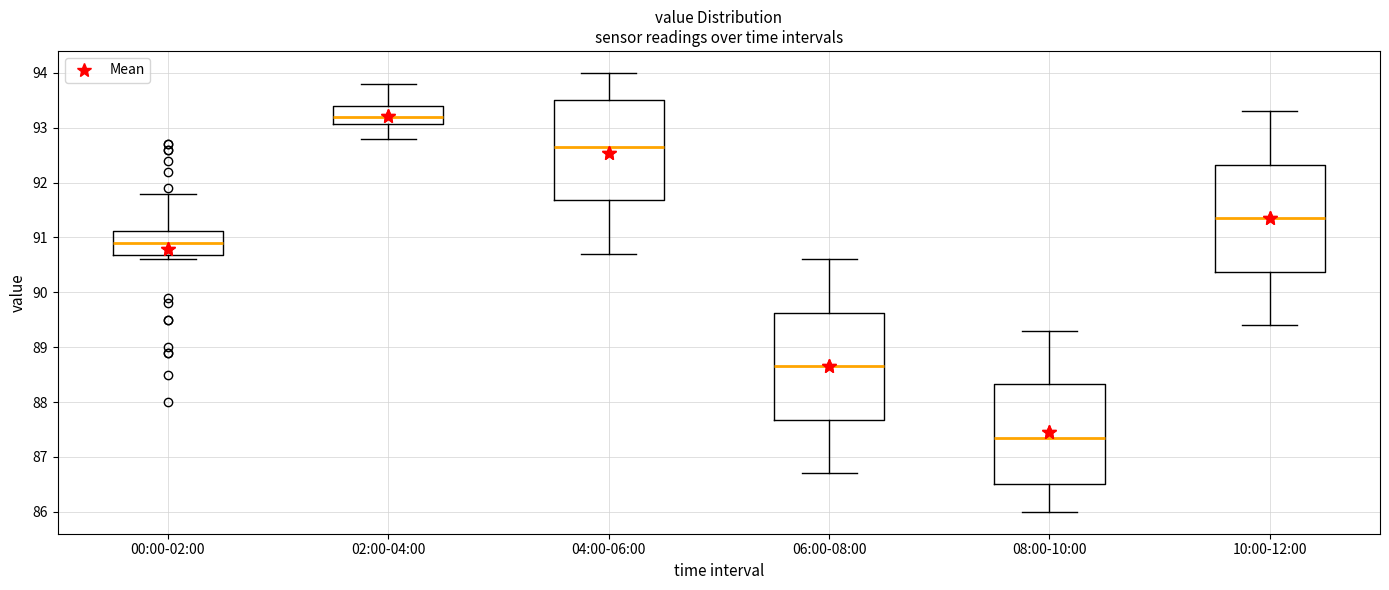

Which box has the lowest median line?

08:00-10:00